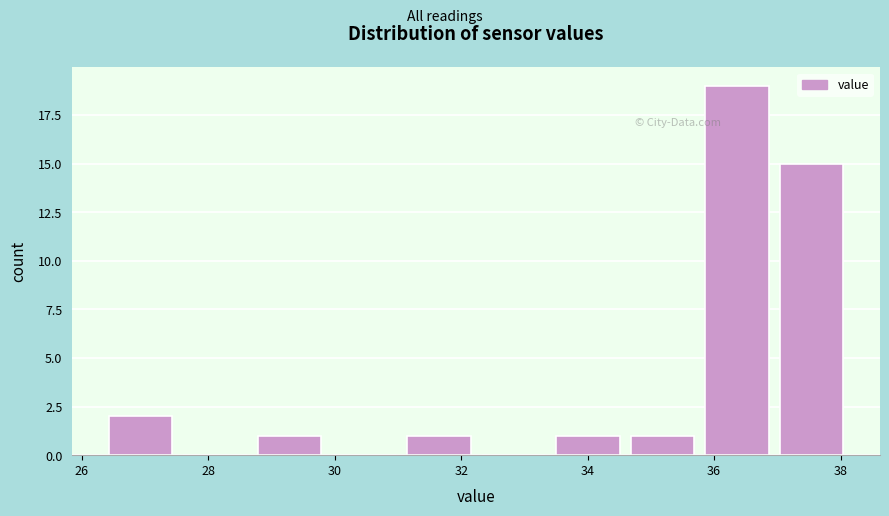

Reading left to right, list every bar in this chart as the range it spans on the x-axis followed by its height. Neither the bar edges nor the heights are printed on the chart, so give them approximately, as read against the axes.

26.4 to 27.6: 2
27.6 to 28.8: 0
28.8 to 30.0: 1
30.0 to 31.2: 0
31.2 to 32.4: 1
32.4 to 33.6: 0
33.6 to 34.6: 1
34.6 to 35.8: 1
35.8 to 37.0: 19
37.0 to 38.2: 15